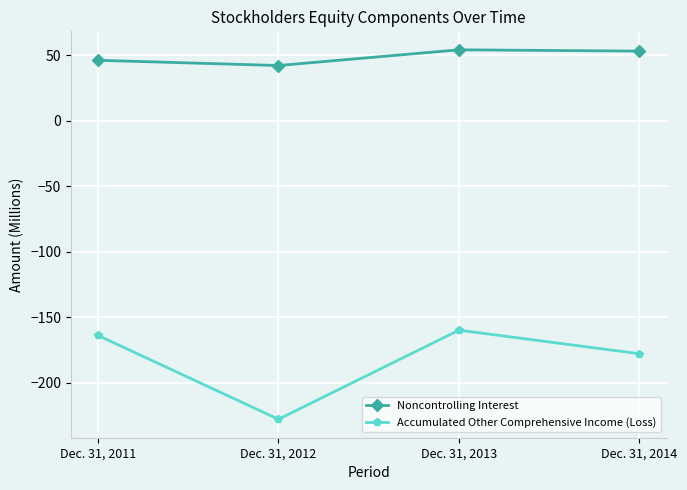

The value of Noncontrolling Interest at Dec. 31, 2013 is 80. True or false?

False